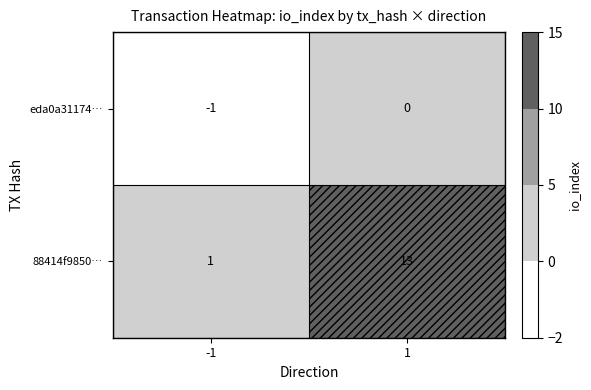

What is the total value across all series at 1?

13